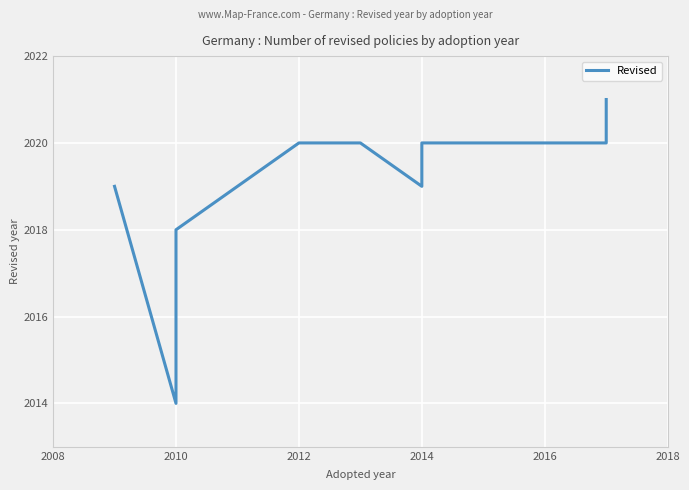

How many values exceed 2020?

1